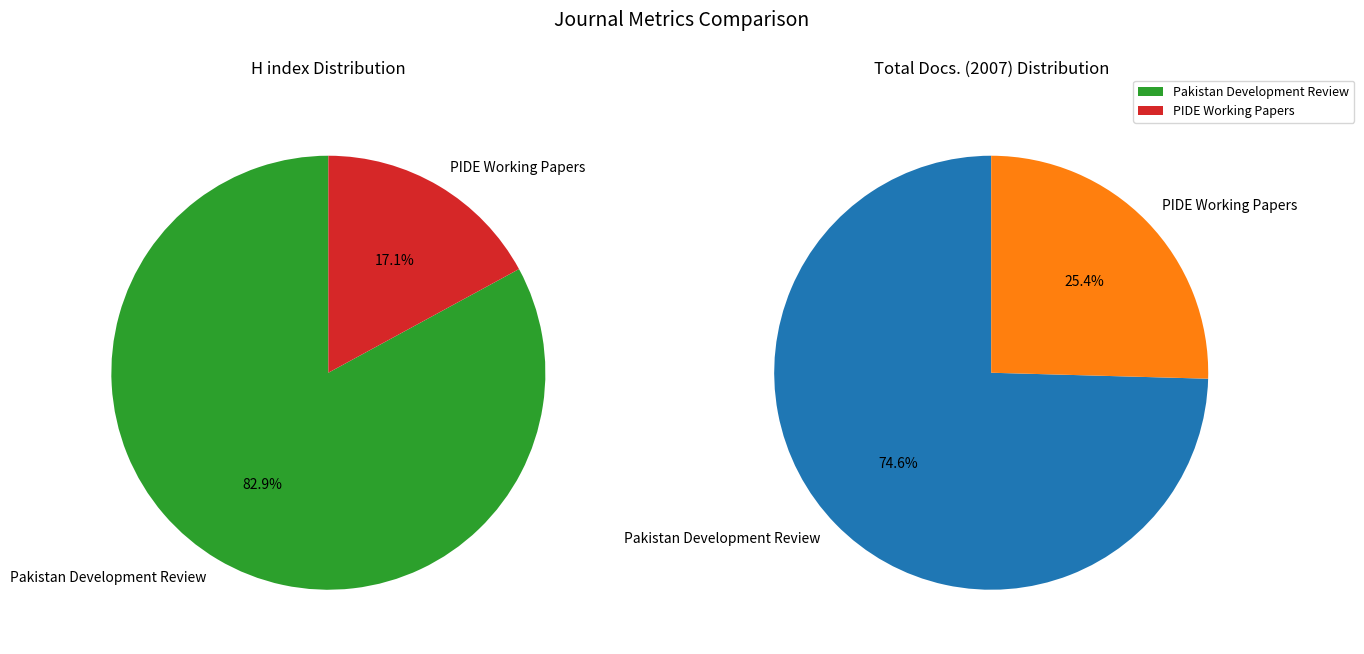

Which slice is the smallest?

PIDE Working Papers